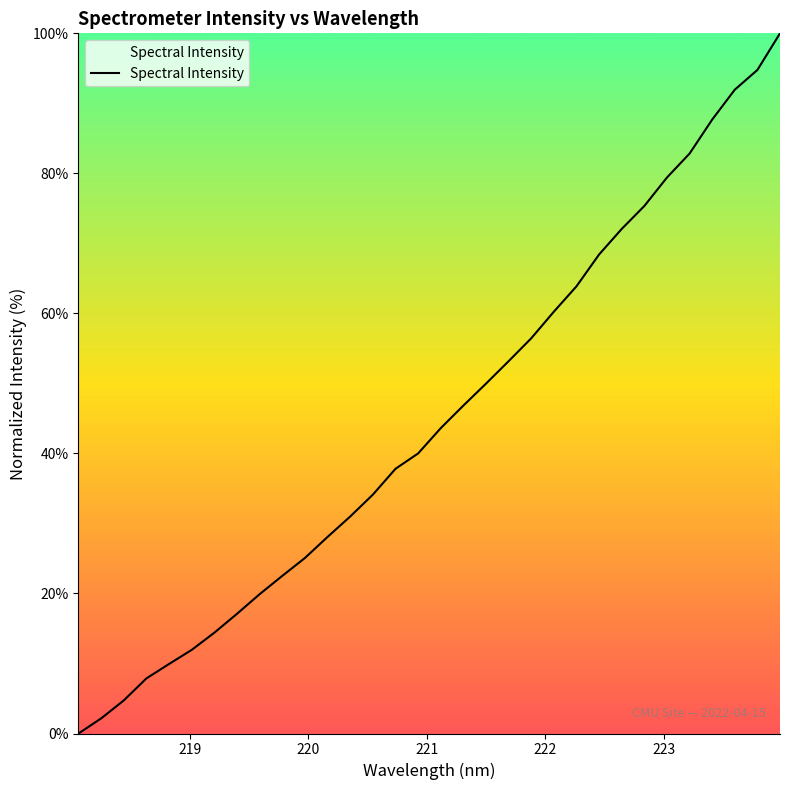

What is the difference between the maximum and minimum values?

100.0